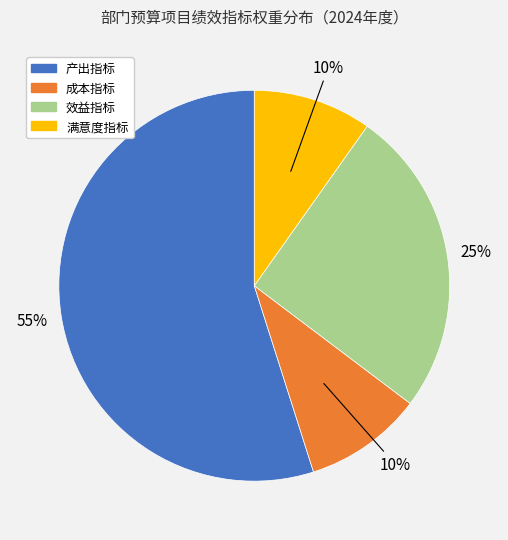

Which has a higher value, 产出指标 or 效益指标?

产出指标